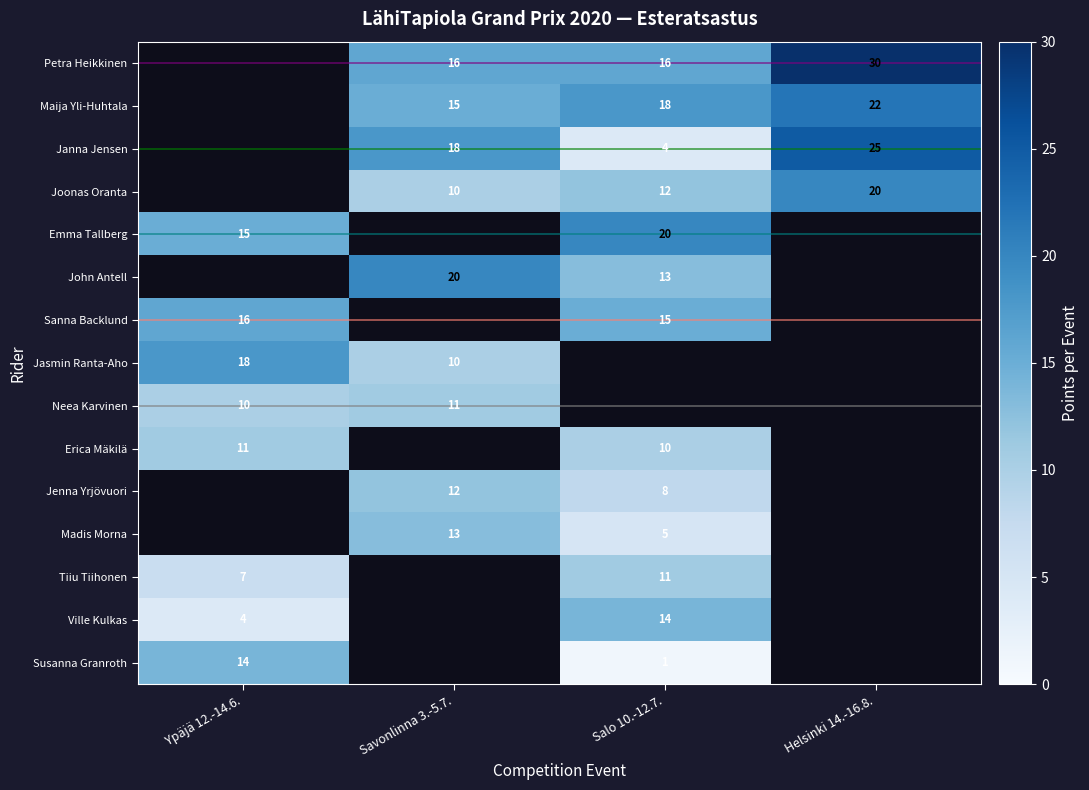

How many series are shown in this chart?

15